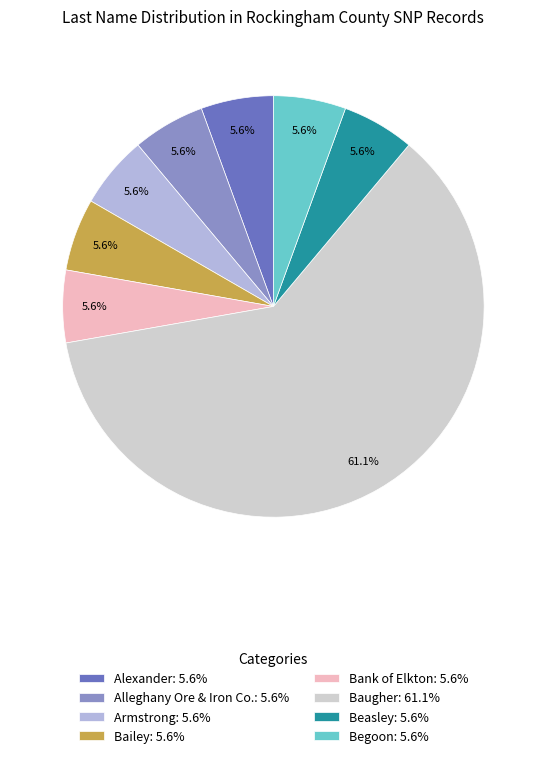

To the nearest percent, what portion does Begoon represent?

6%